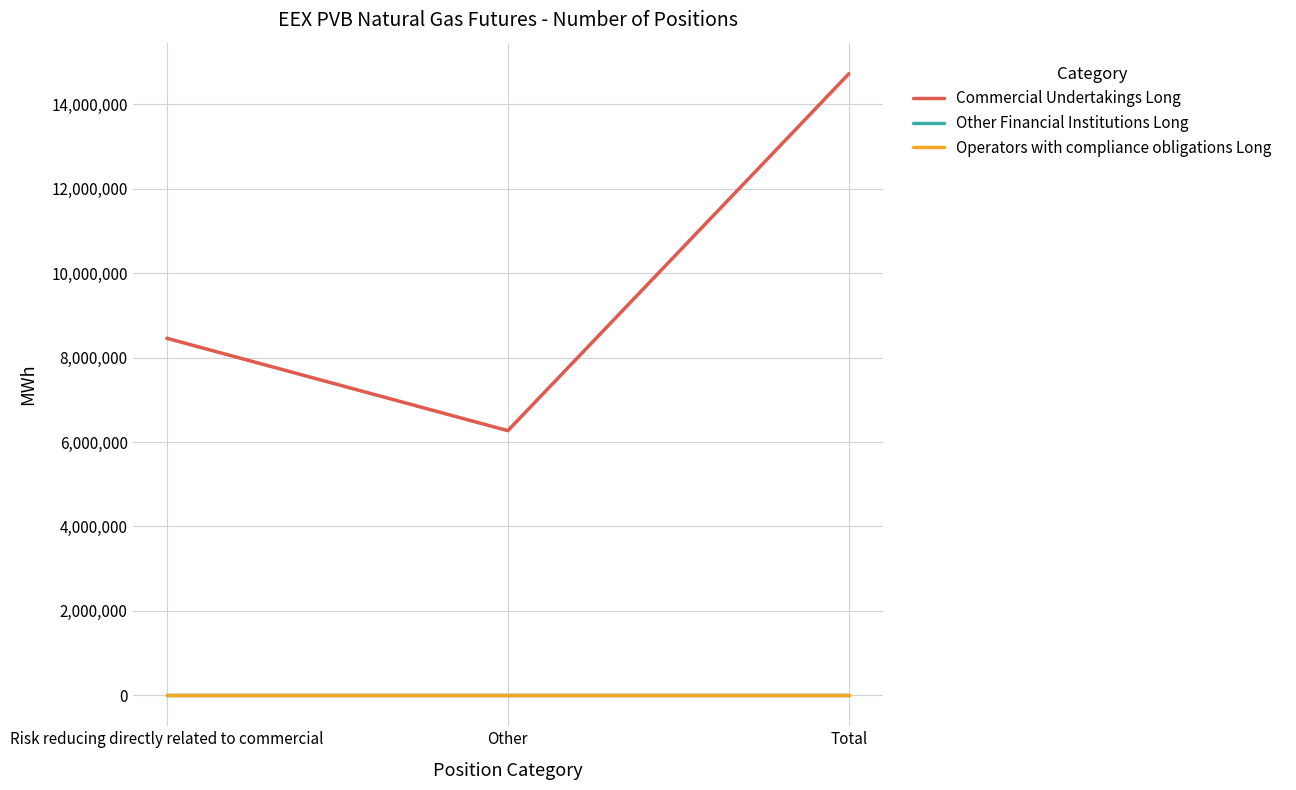

Does the chart have visible grid lines?

Yes